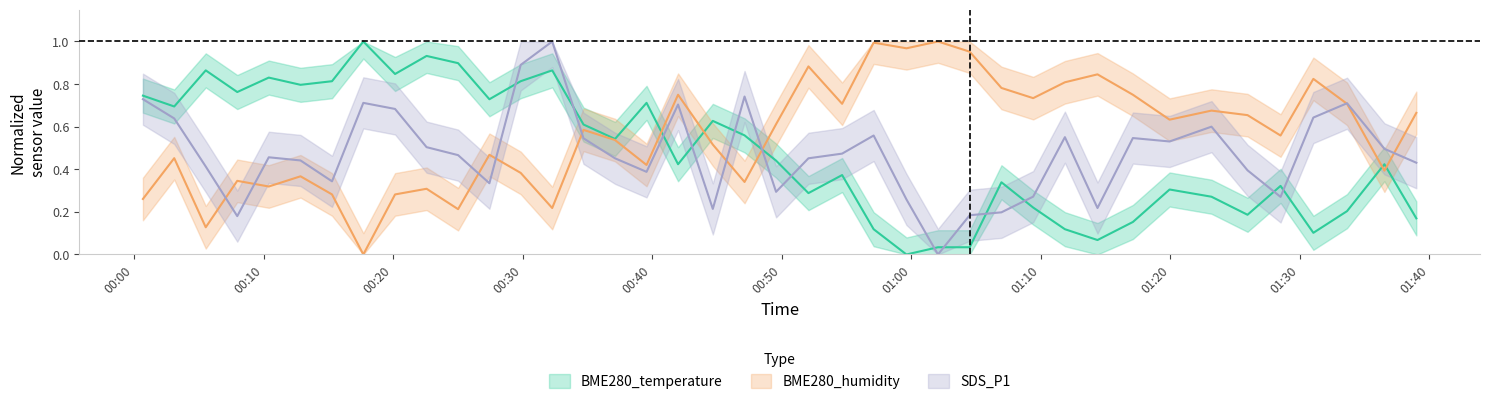

What is the maximum value for BME280_humidity?

1.0